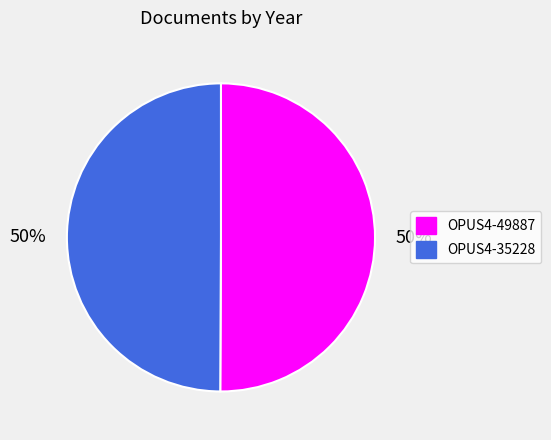

Is it true that OPUS4-49887 is 60% of the pie?

False